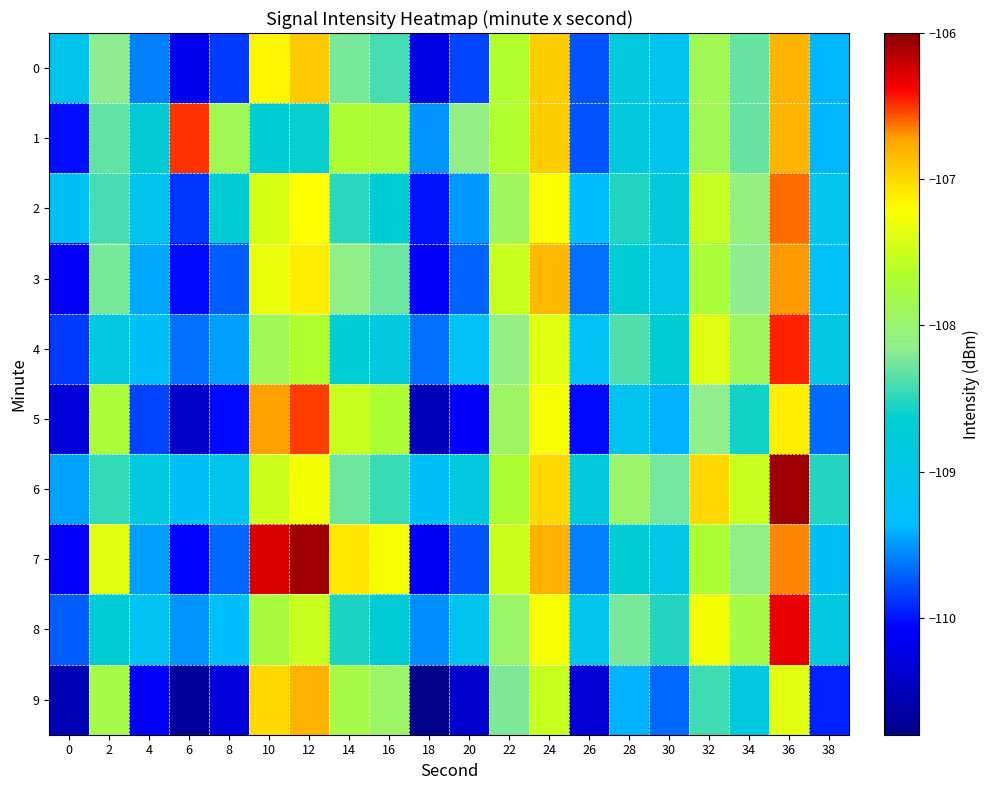

What is the total value across all series at 8?

-1094.0